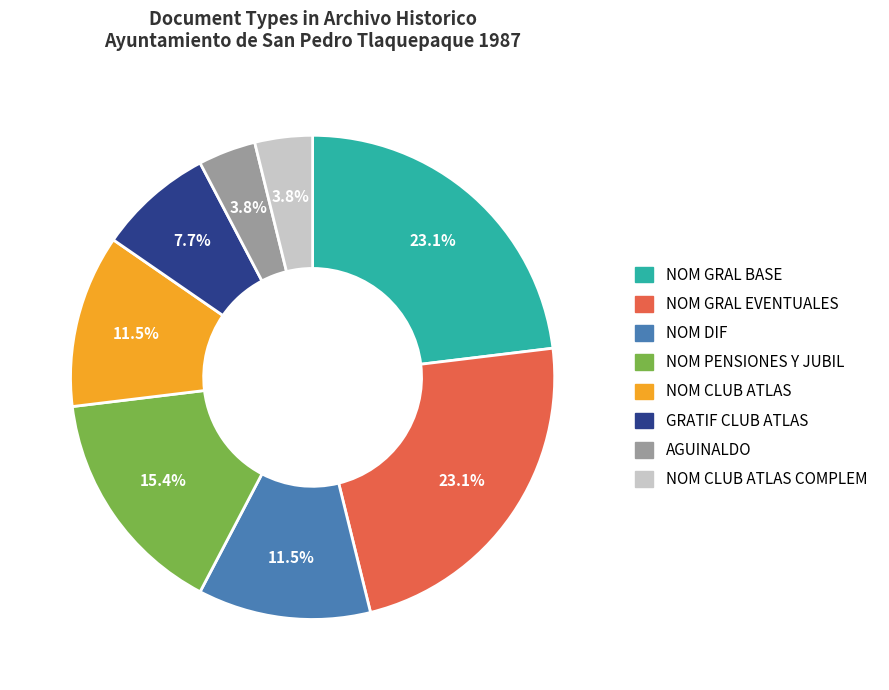

Is there a majority slice in this chart?

No